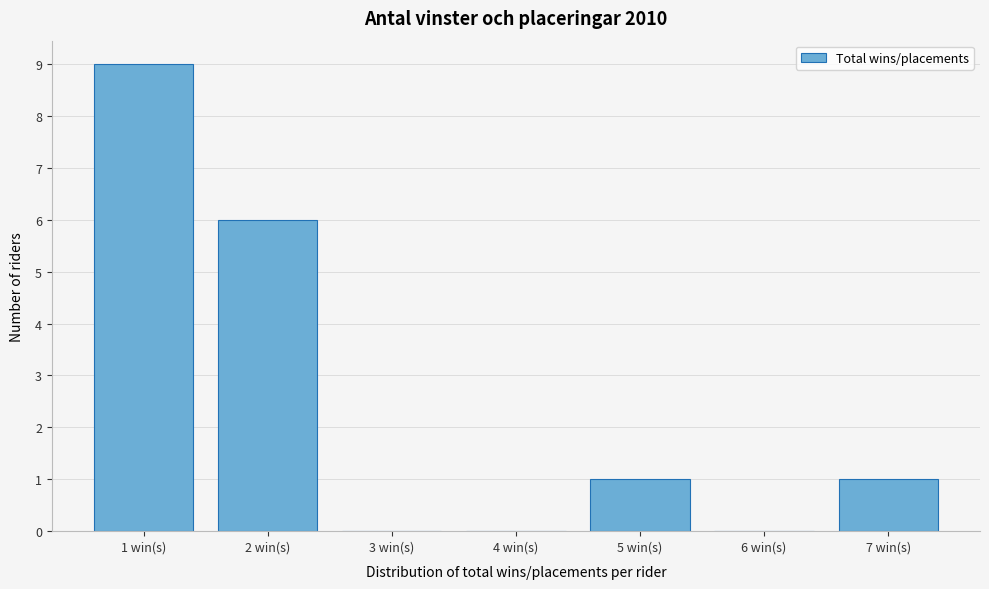

Reading left to right, extract all data points from this chart.

1 win(s)=9	2 win(s)=6	3 win(s)=0	4 win(s)=0	5 win(s)=1	6 win(s)=0	7 win(s)=1